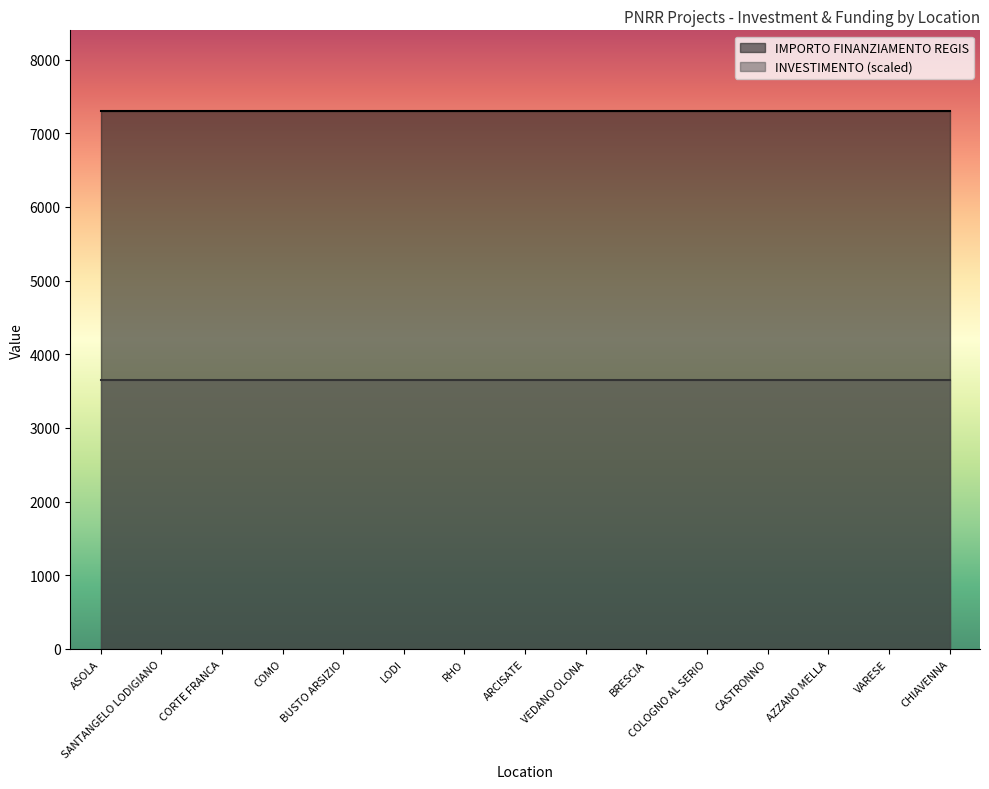

True or false: IMPORTO FINANZIAMENTO REGIS and INVESTIMENTO cross at least once.

False